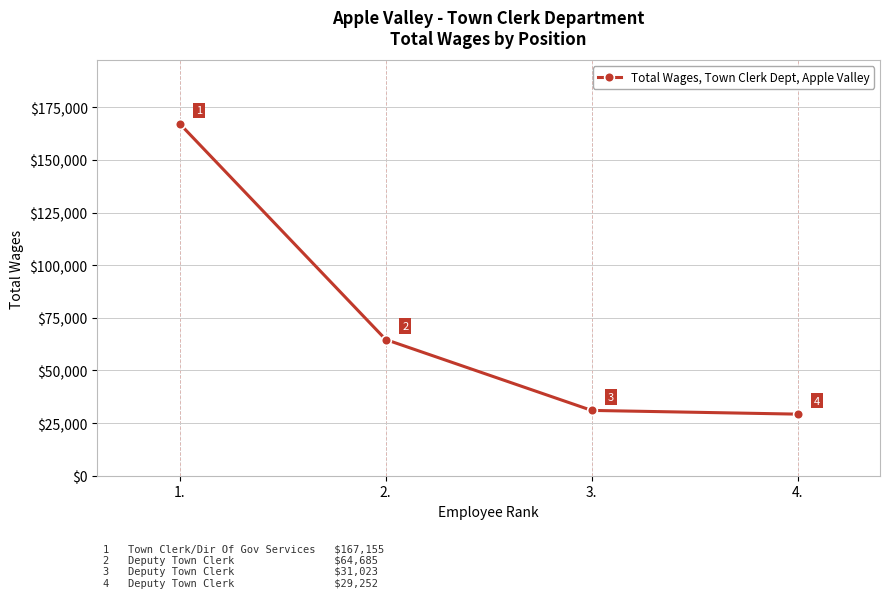

Reading left to right, transcribe all the data shown in this chart.

167155	64685	31023	29252